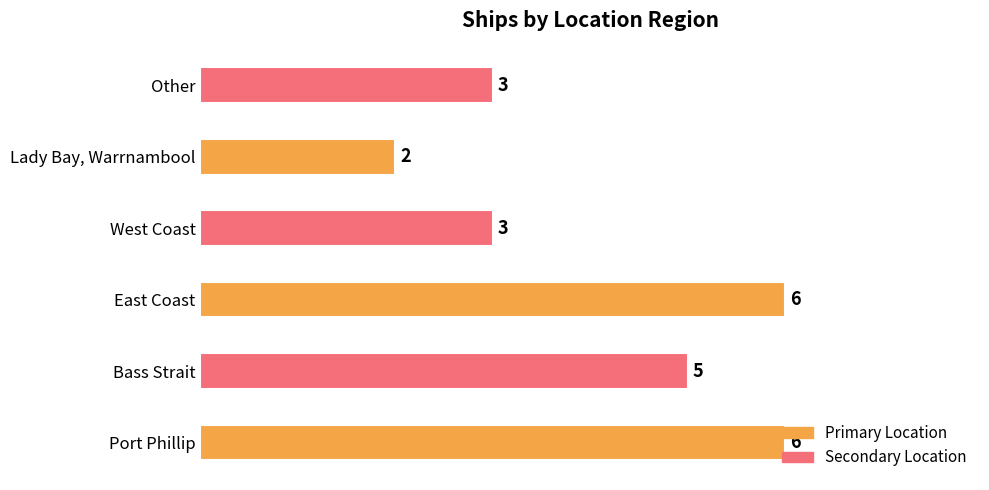

Which has a higher value, Lady Bay, Warrnambool or Other?

Other